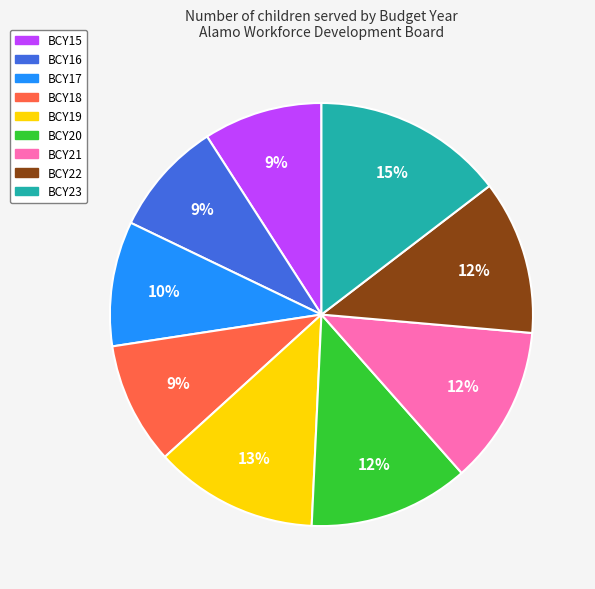

How many segments does this pie chart have?

9